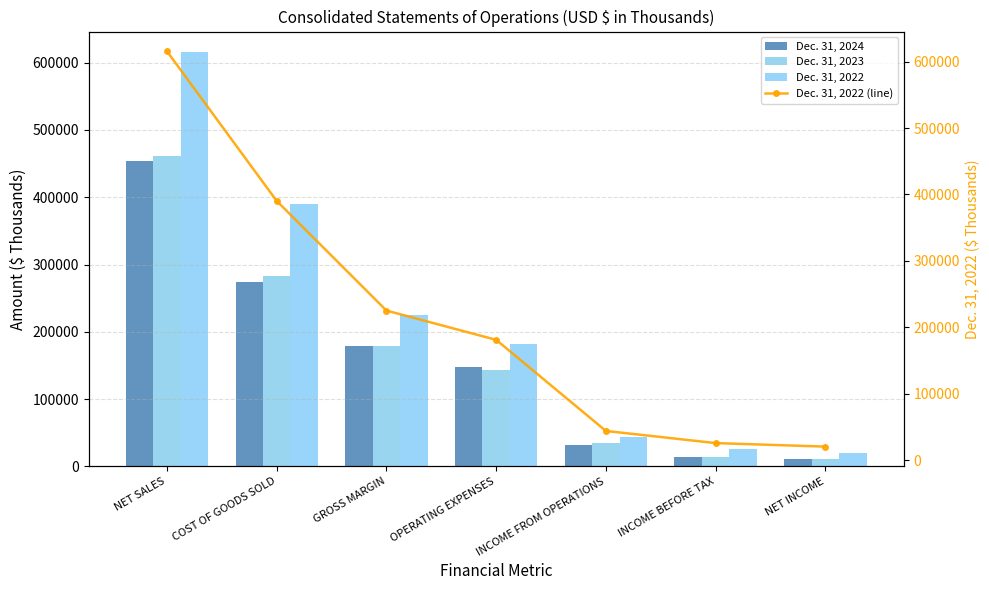

The Dec. 31, 2022 (line) series shows 11518 at NET INCOME. True or false?

False